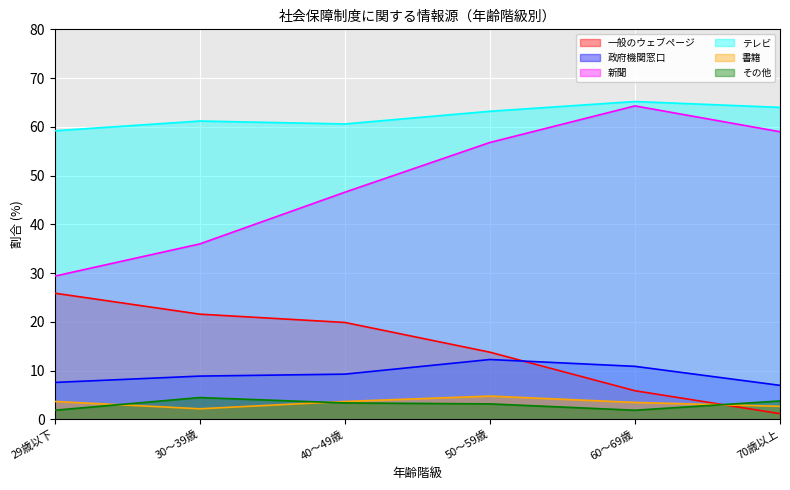

What is the difference between the テレビ values at 30～39歳 and 50～59歳?

2.0